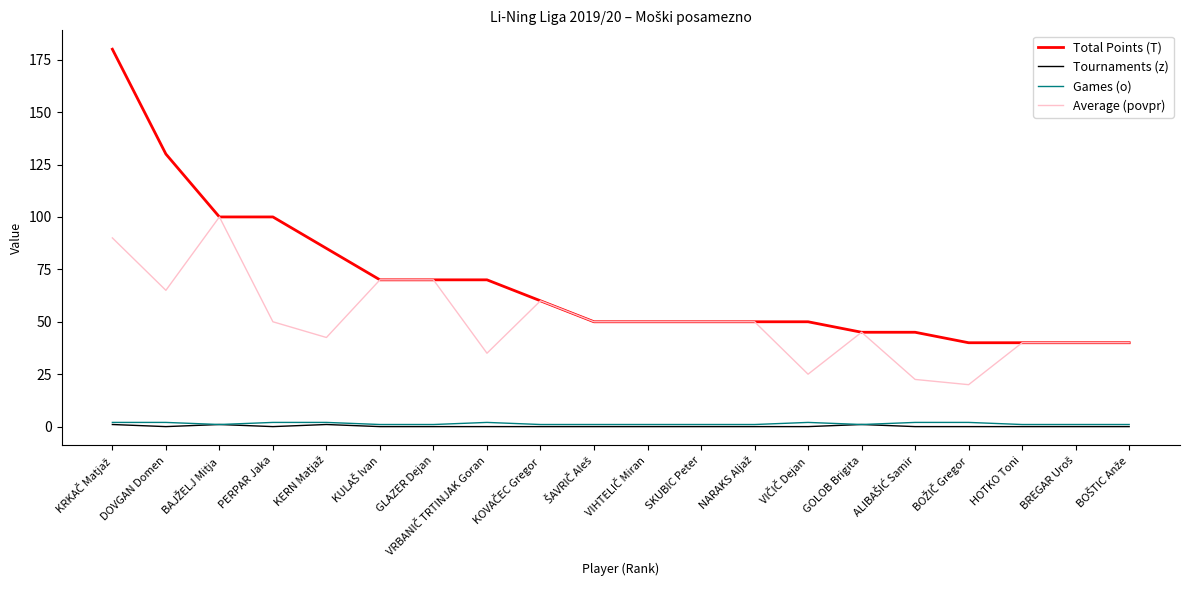

How many categories are shown in the chart?

20